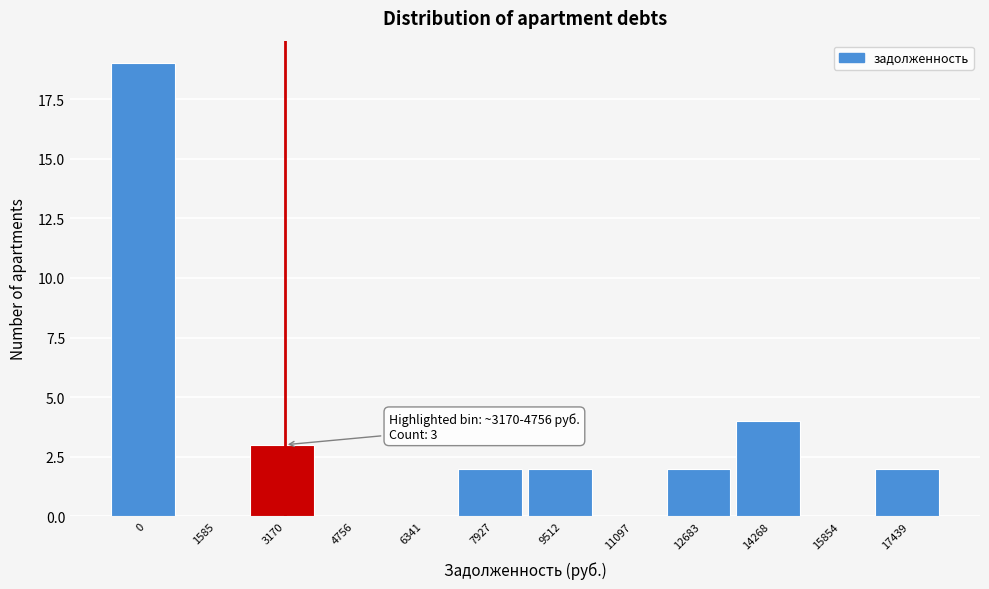

Reading right to left, extract all data points from this chart.

17439=2	15854=0	14268=4	12683=2	11097=0	9512=2	7927=2	6341=0	4756=0	3170=3	1585=0	0=19